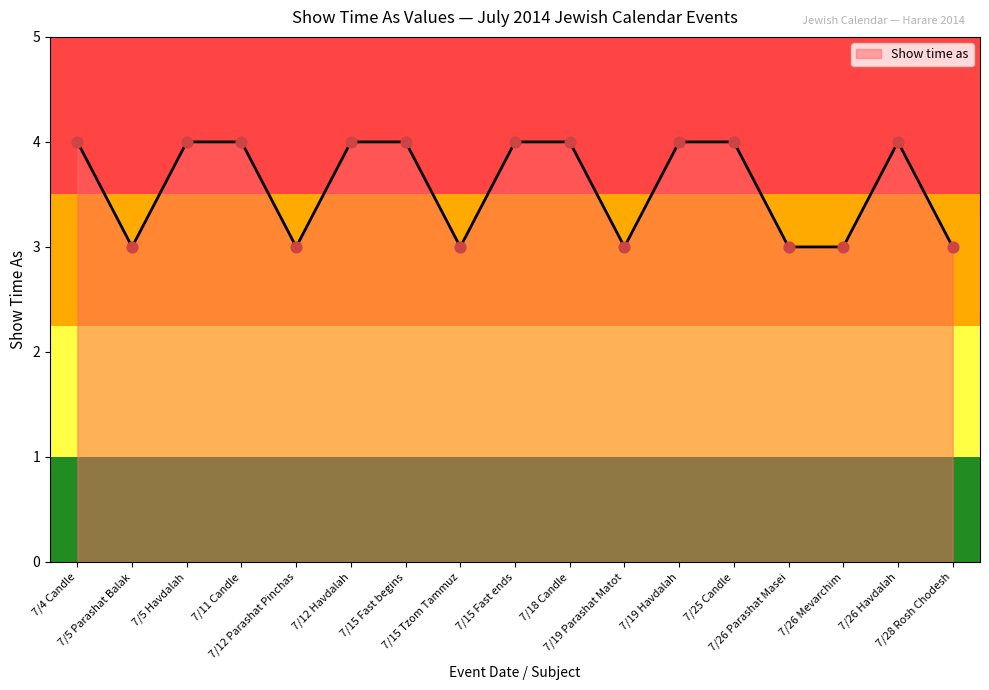

What is the greatest value displayed?

4